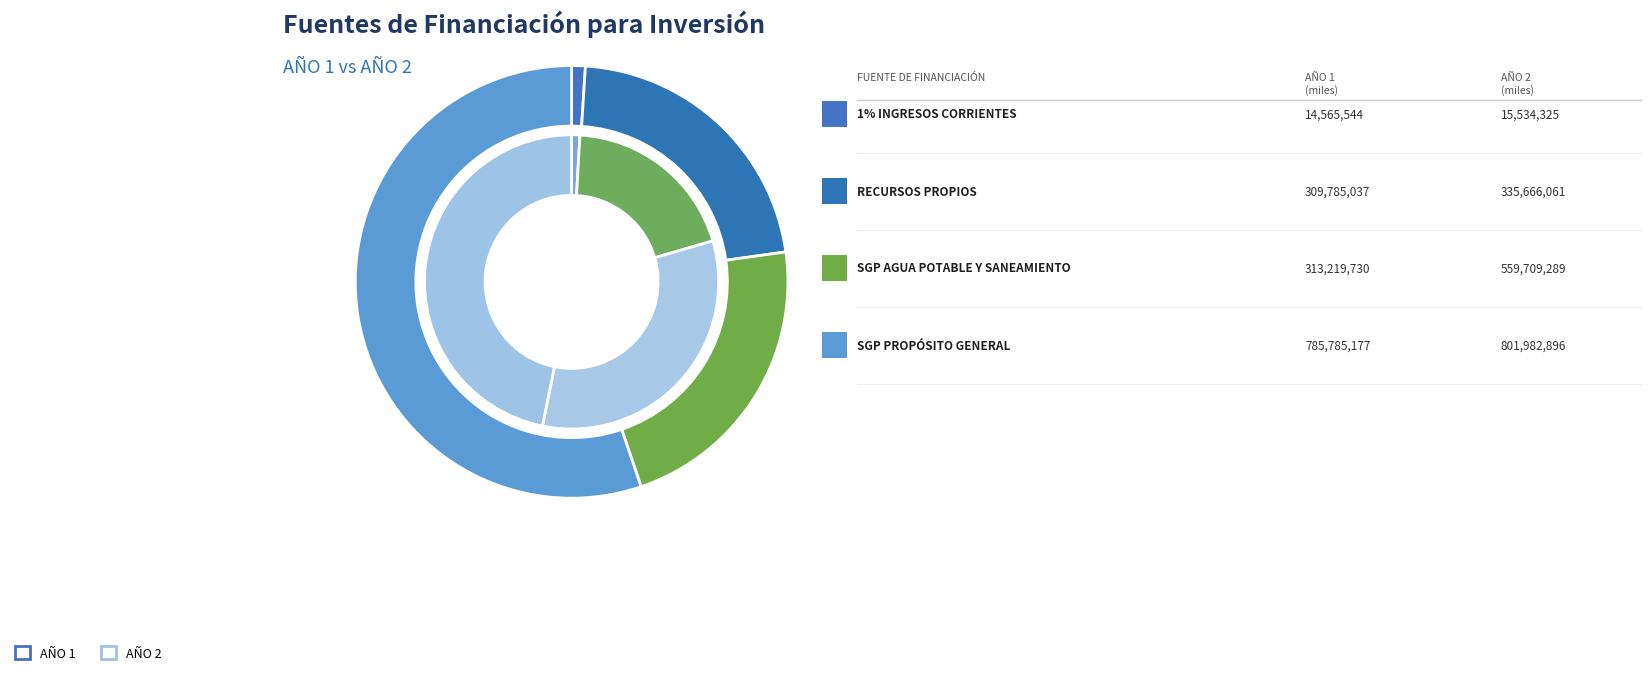

What is the spread (max minus min) of values at RECURSOS PROPIOS?

25881024